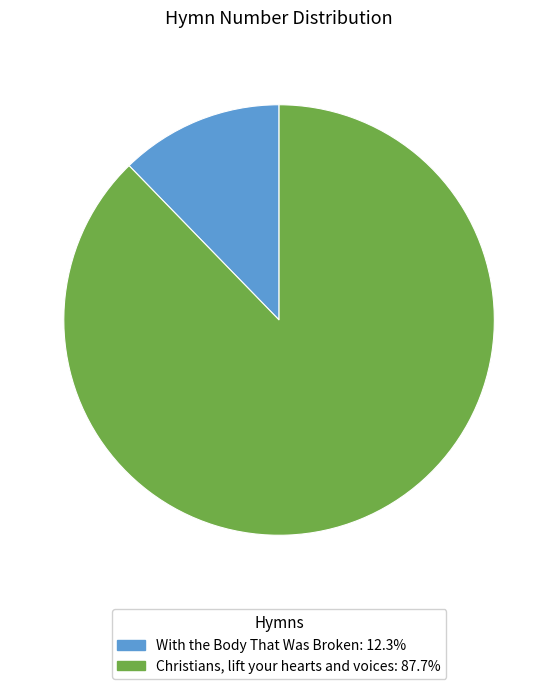

Is there a majority slice in this chart?

Yes